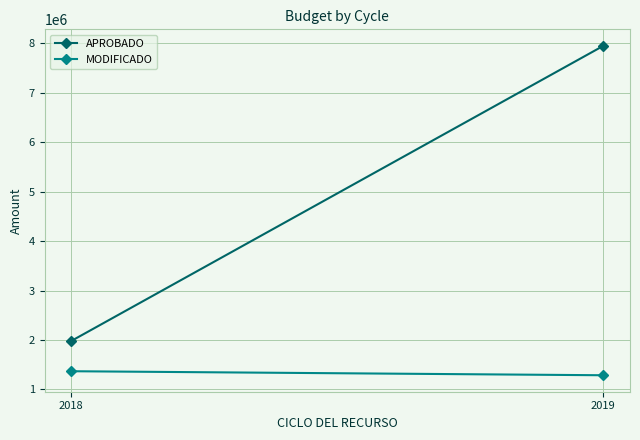

What is the minimum value for MODIFICADO?

1285555.8